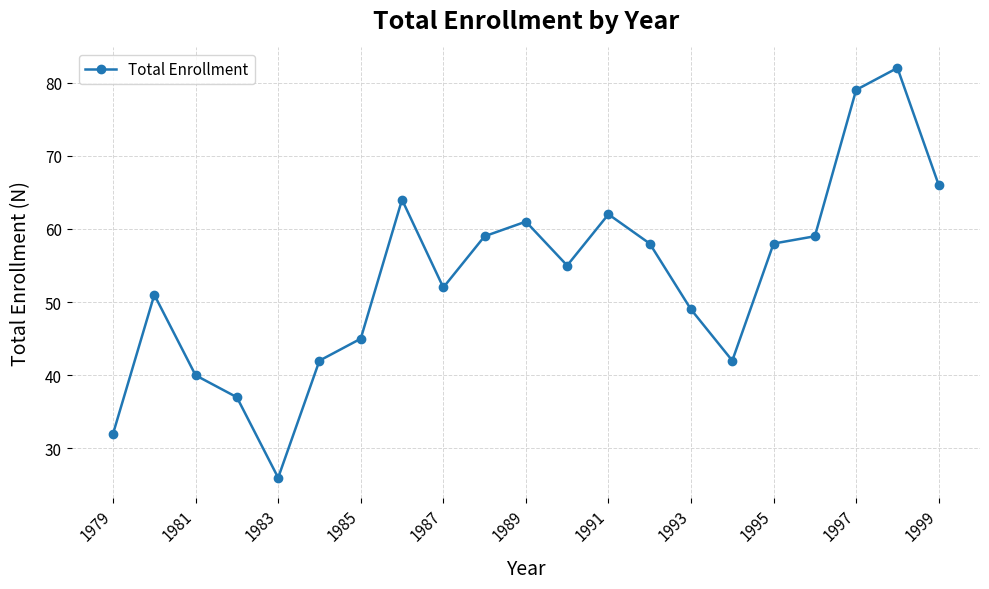

What is the value of the 21st point from the left?

66